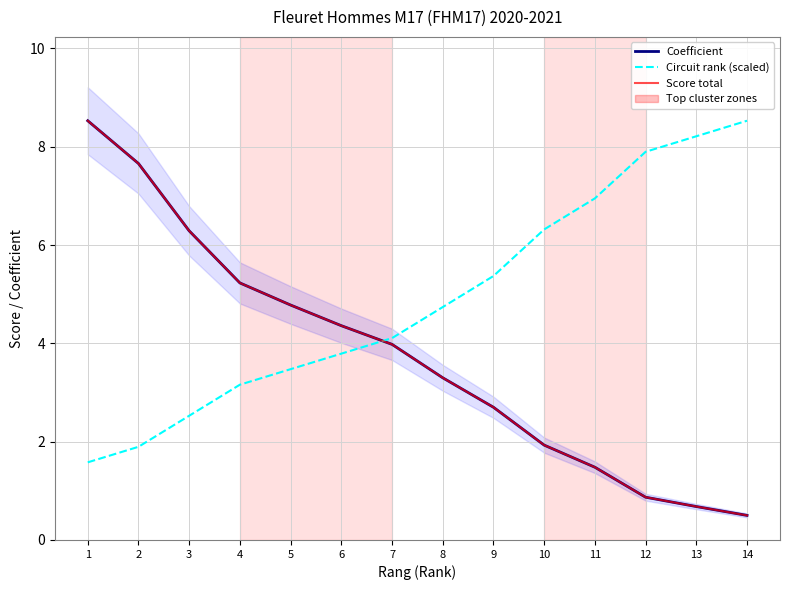

Is the value of Score total at 10 greater than the value of Coefficient at 9?

No